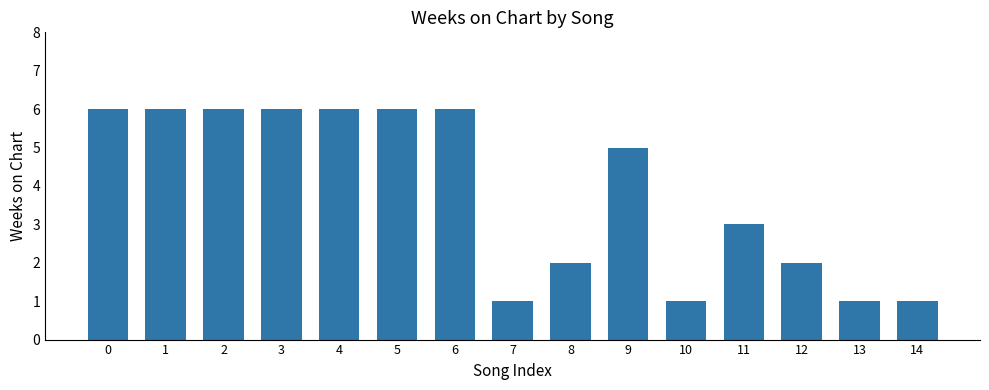

What is the ratio of the value at 10 to the value at 5?

0.2